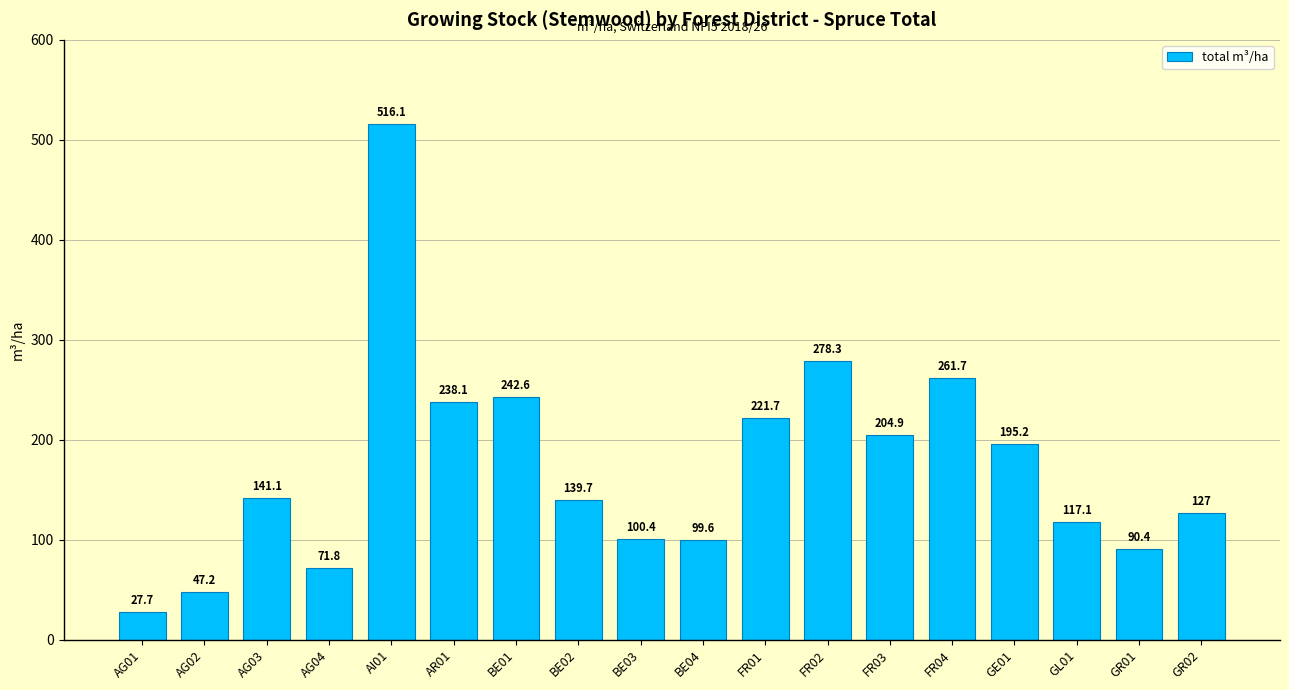

Rank the categories by value from lowest to highest.

AG01, AG02, AG04, GR01, BE04, BE03, GL01, GR02, BE02, AG03, GE01, FR03, FR01, AR01, BE01, FR04, FR02, AI01